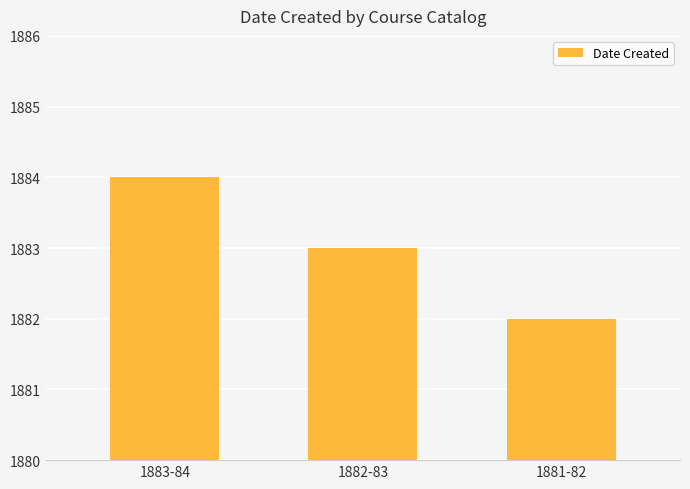

Count the number of categories in the chart.

3